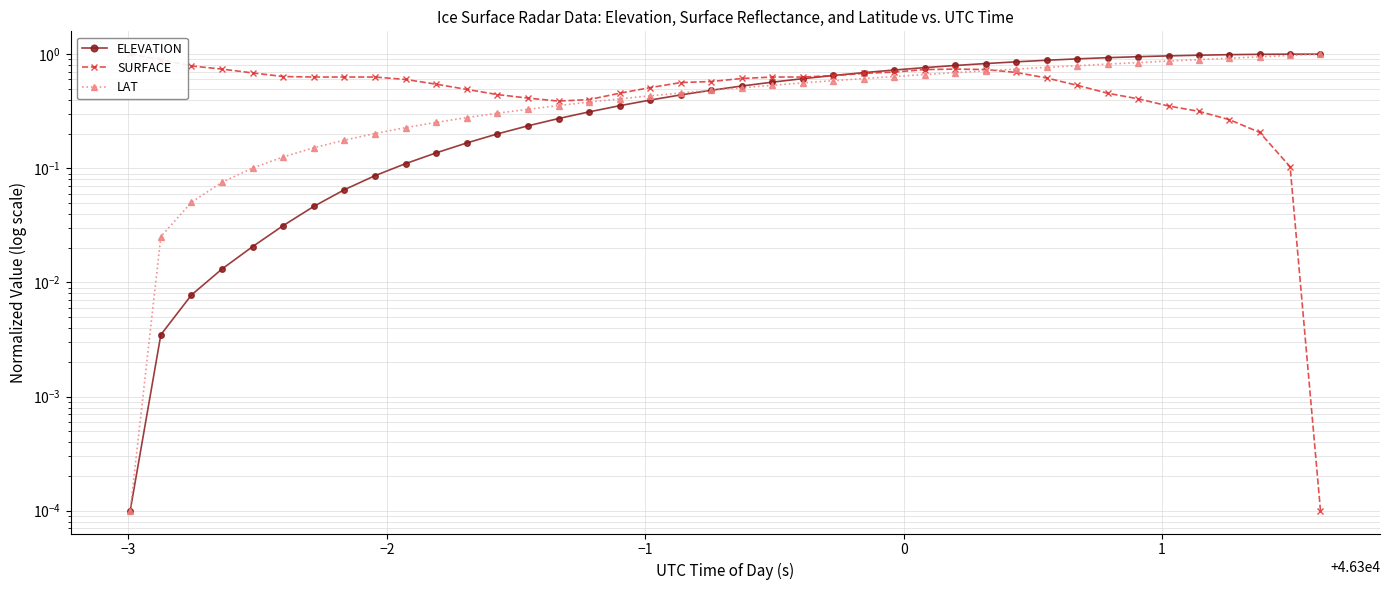

Which series ends up on top after the final intersection of LAT and SURFACE?

LAT